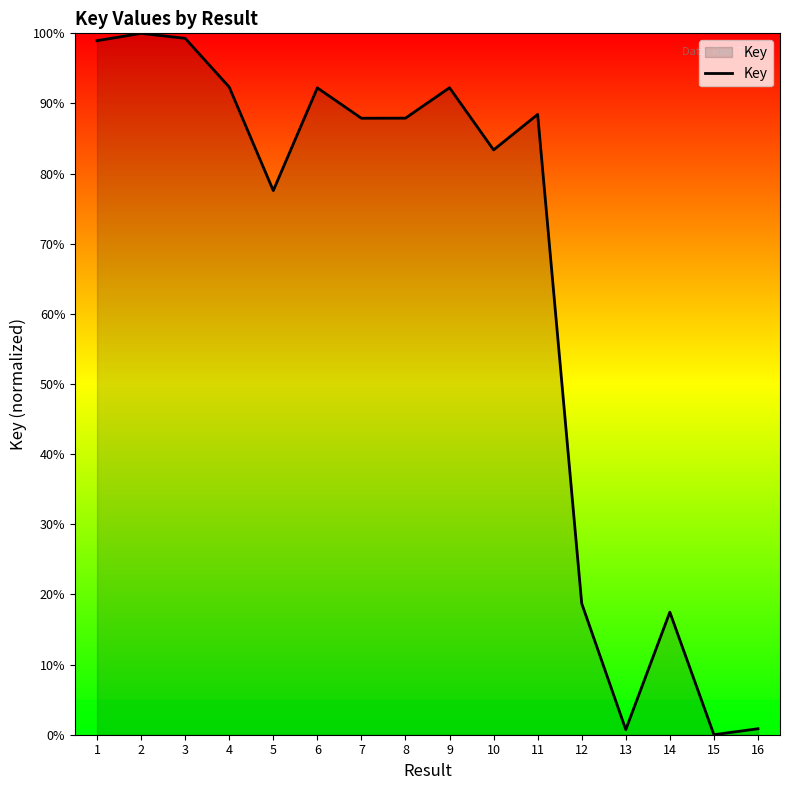

What is the sum of the values at 11 and 1?

187.4